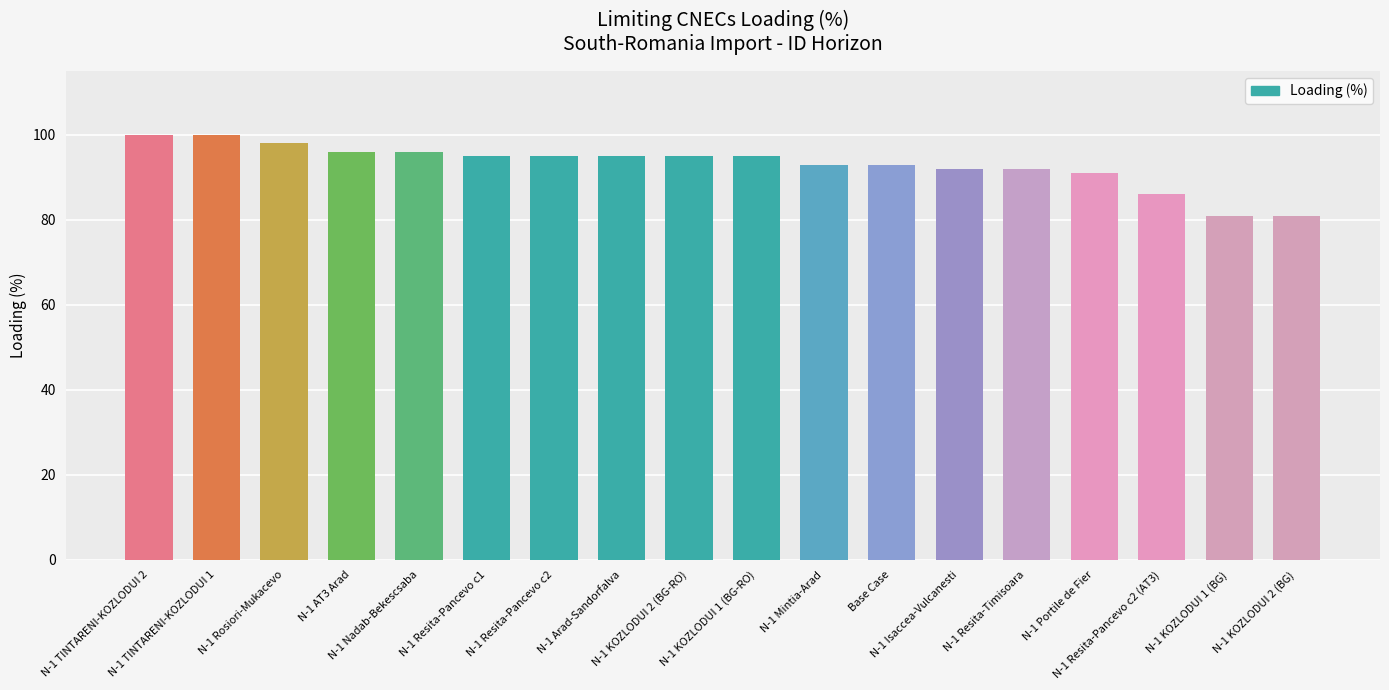

What is the value of the 6th bar from the left?

95